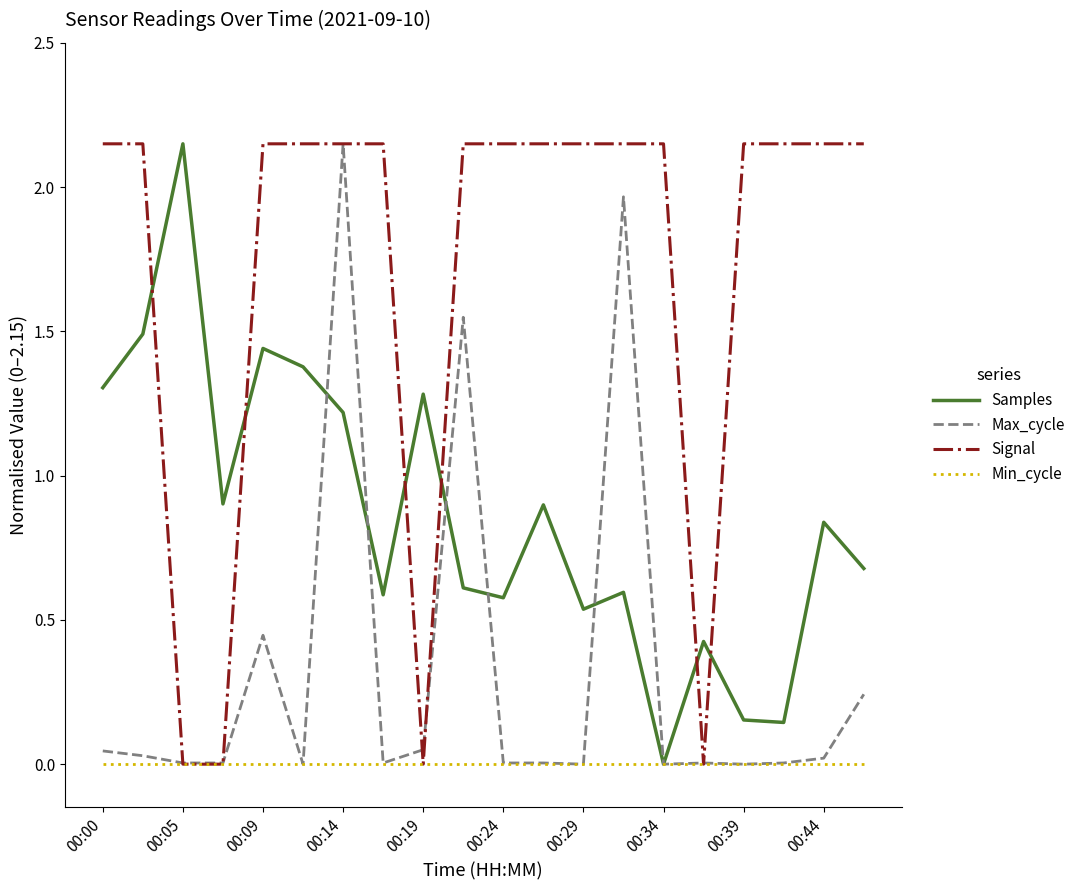

Which series has the largest total across all categories?

Signal